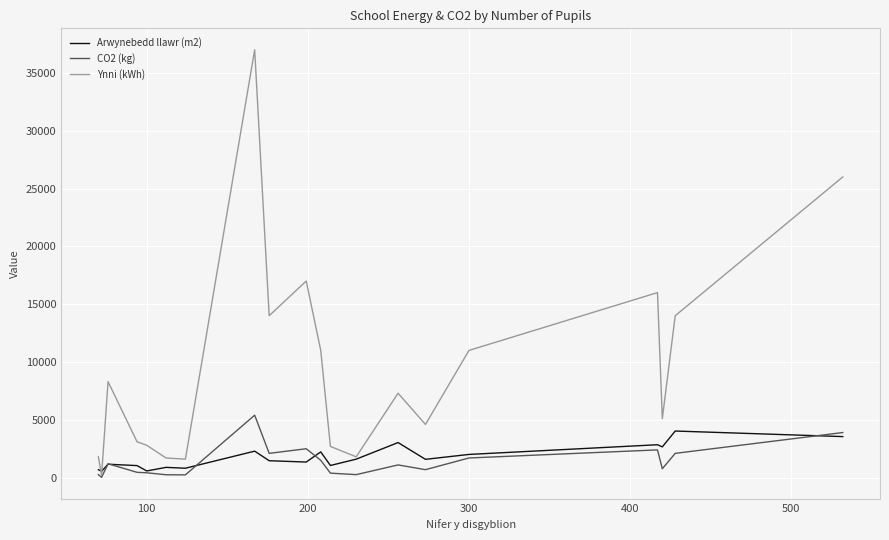

Which series has the widest spread of values?

Ynni (kWh)